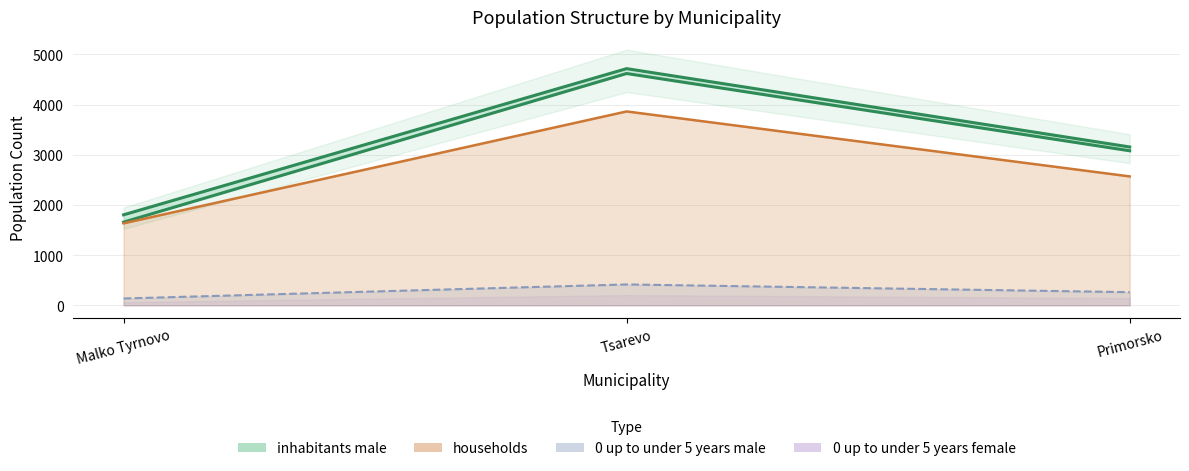

What is the label of the 3rd point from the left?

Primorsko